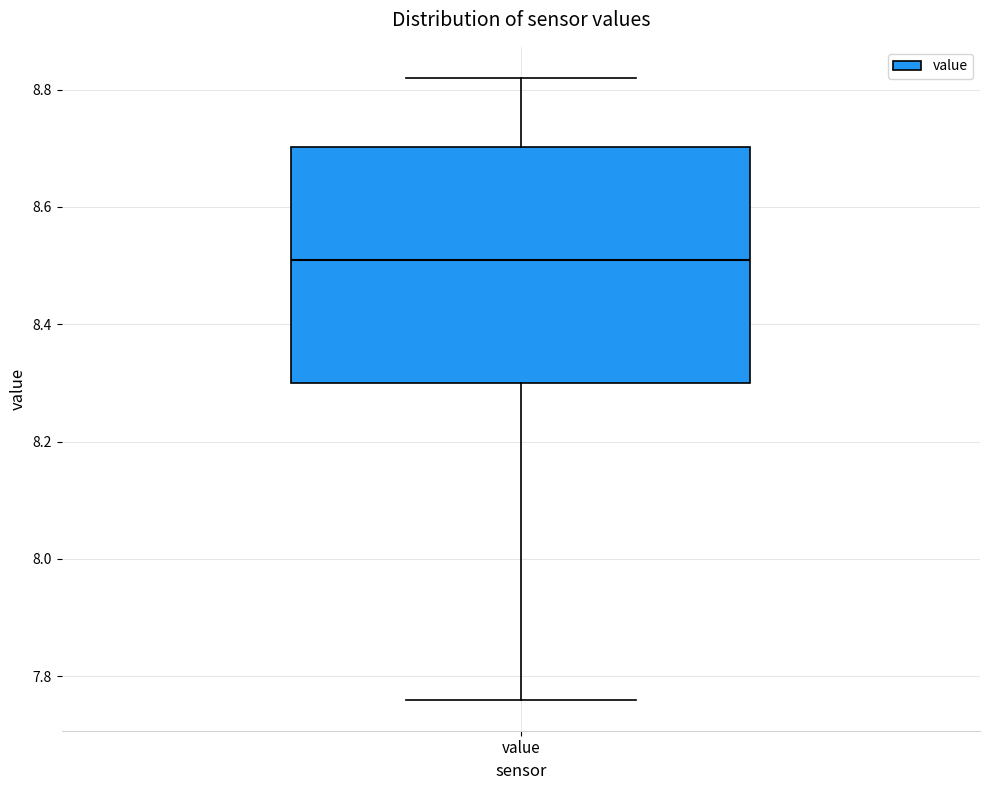

Where does the lower whisker of the box for value end on the y-axis? The values are not printed on the chart, so give them approximately, as read against the axis.

7.76